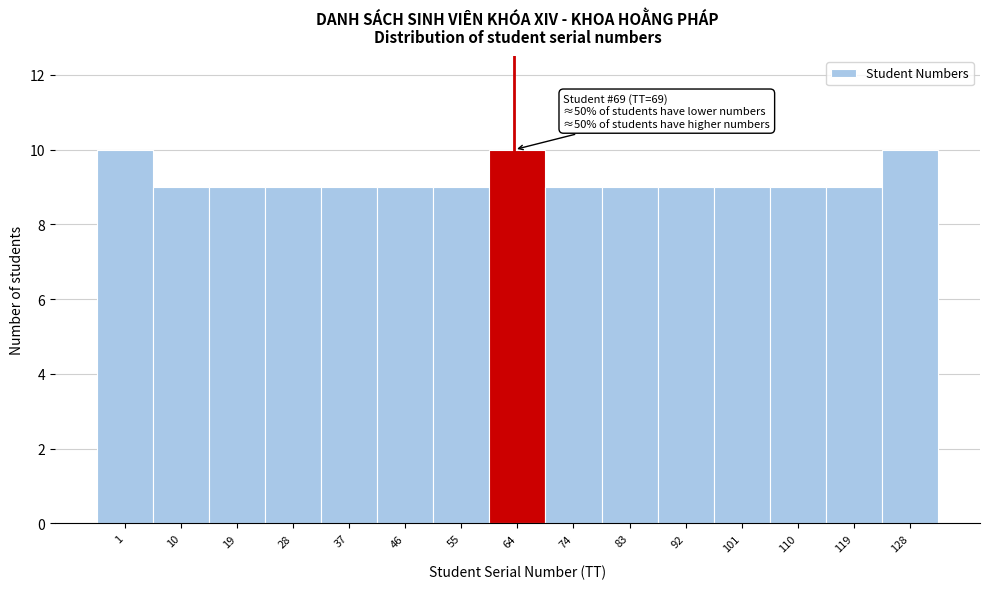

Reading right to left, extract all data points from this chart.

128=10	119=9	110=9	101=9	92=9	83=9	74=9	64=10	55=9	46=9	37=9	28=9	19=9	10=9	1=10